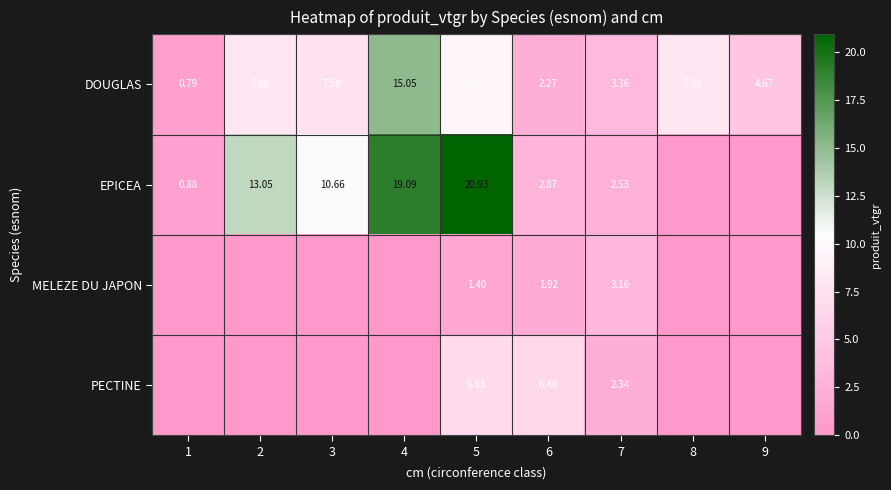

Is the value of DOUGLAS at 5 greater than the value of MELEZE DU JAPON at 5?

Yes